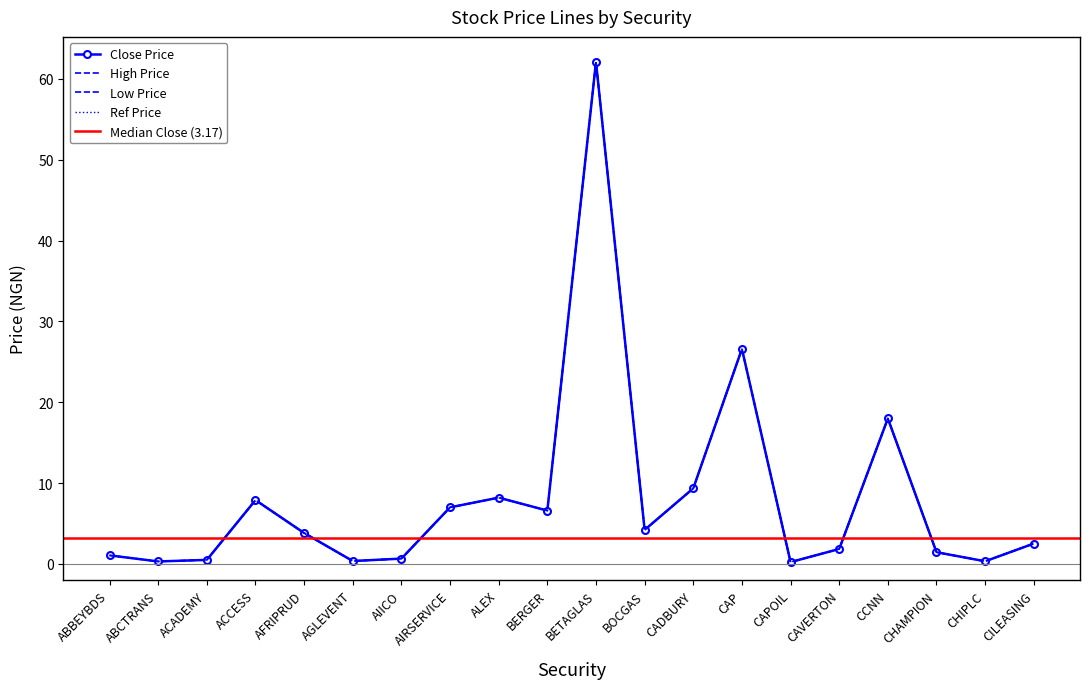

True or false: Ref Price and Low Price cross at least once.

False